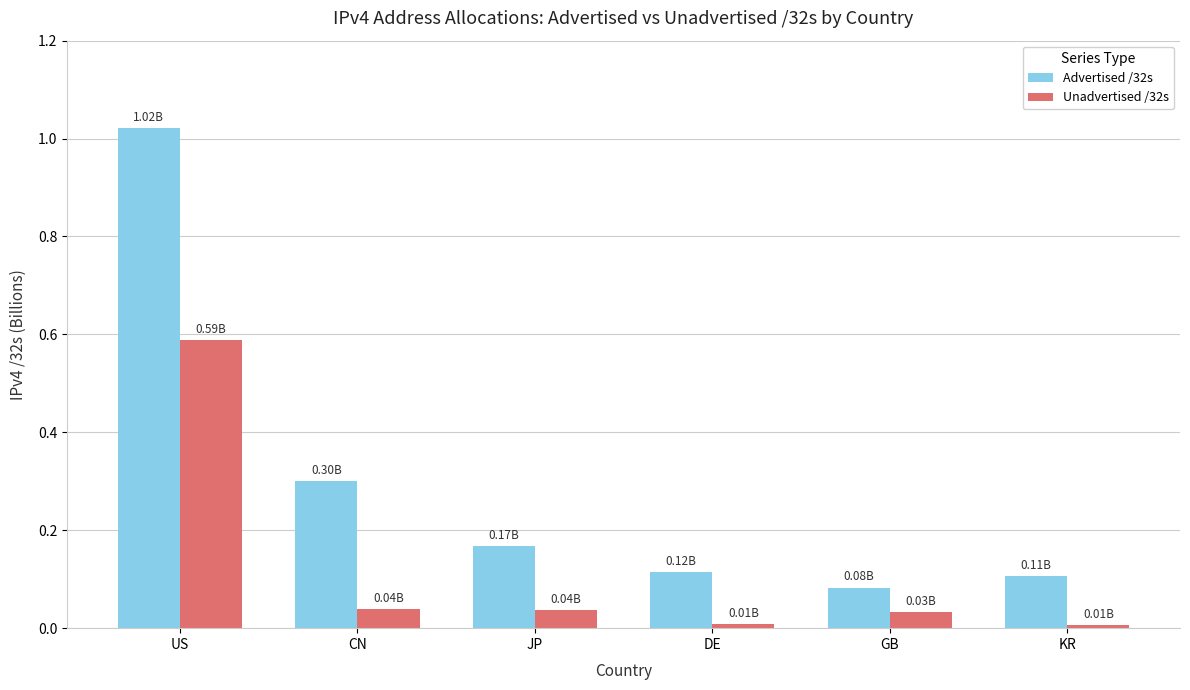

What position from the right is DE?

3